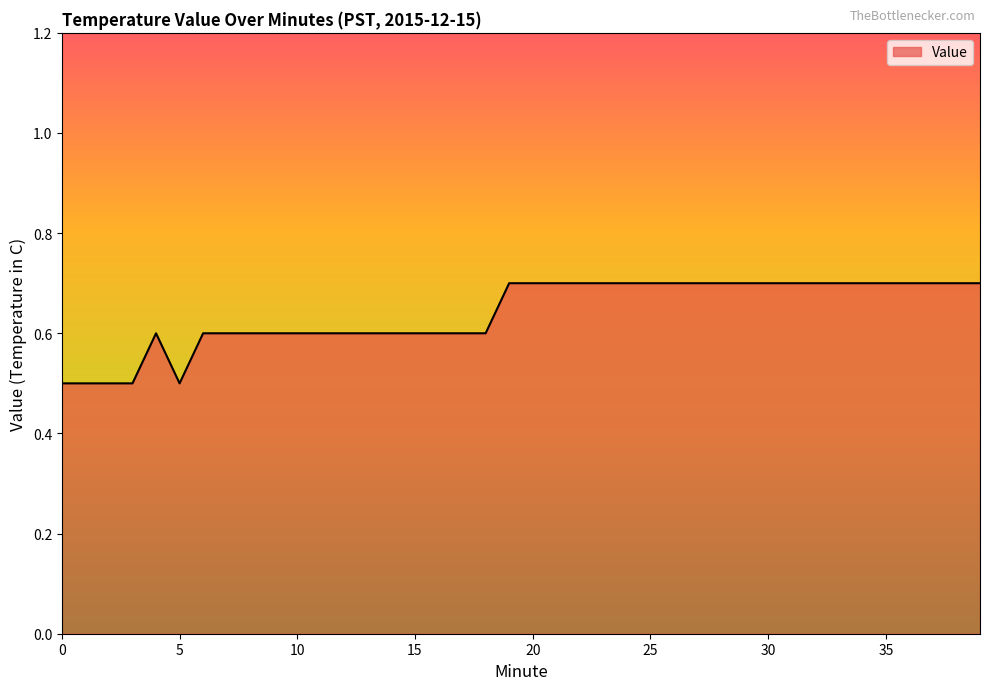

What is the minimum value shown in the chart?

0.5